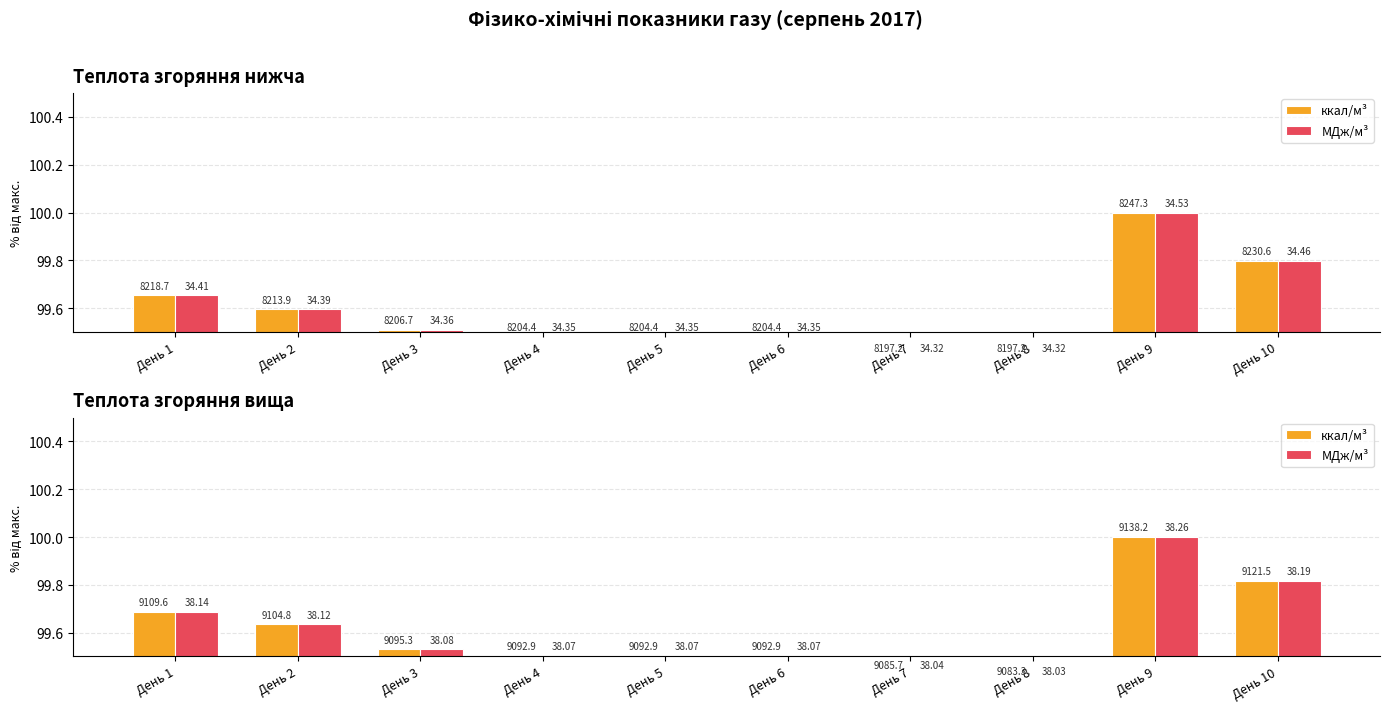

Which category has the highest value in the МДж/м³ series?

День 9